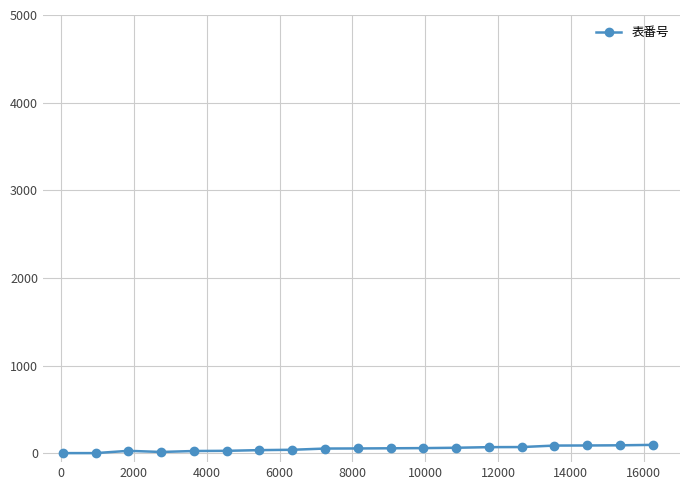

What is the average value?

52